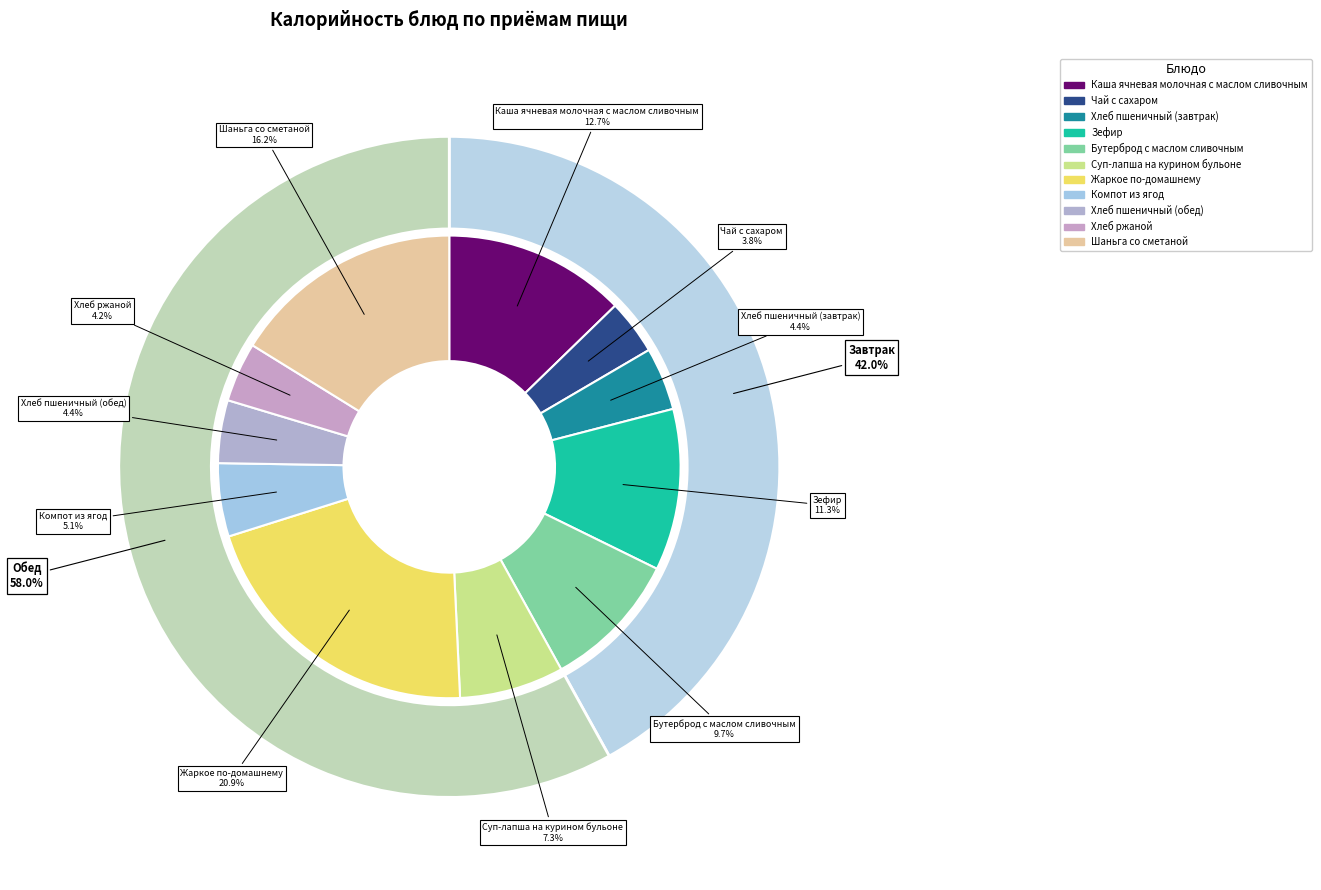

How many segments does this pie chart have?

11